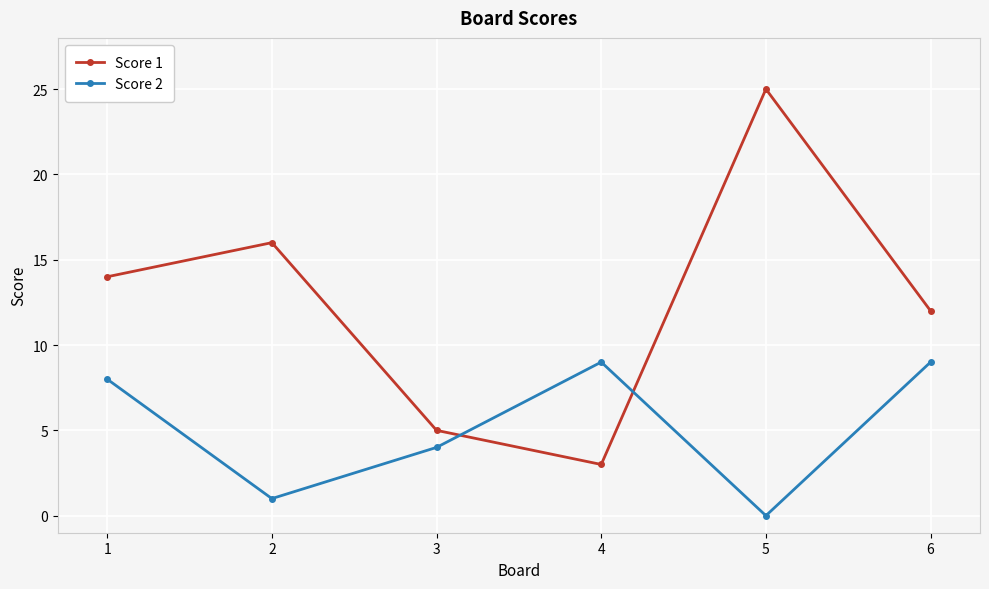

Which series has the largest total across all categories?

Score 1